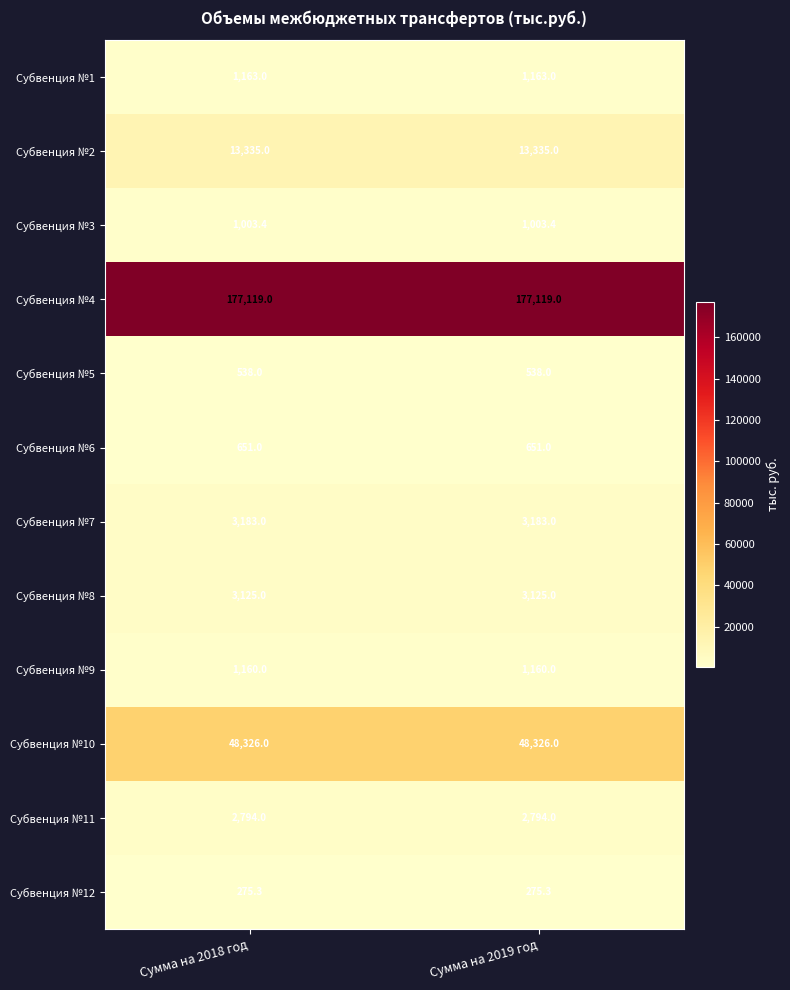

What is the minimum value for Субвенция №2?

13335.0